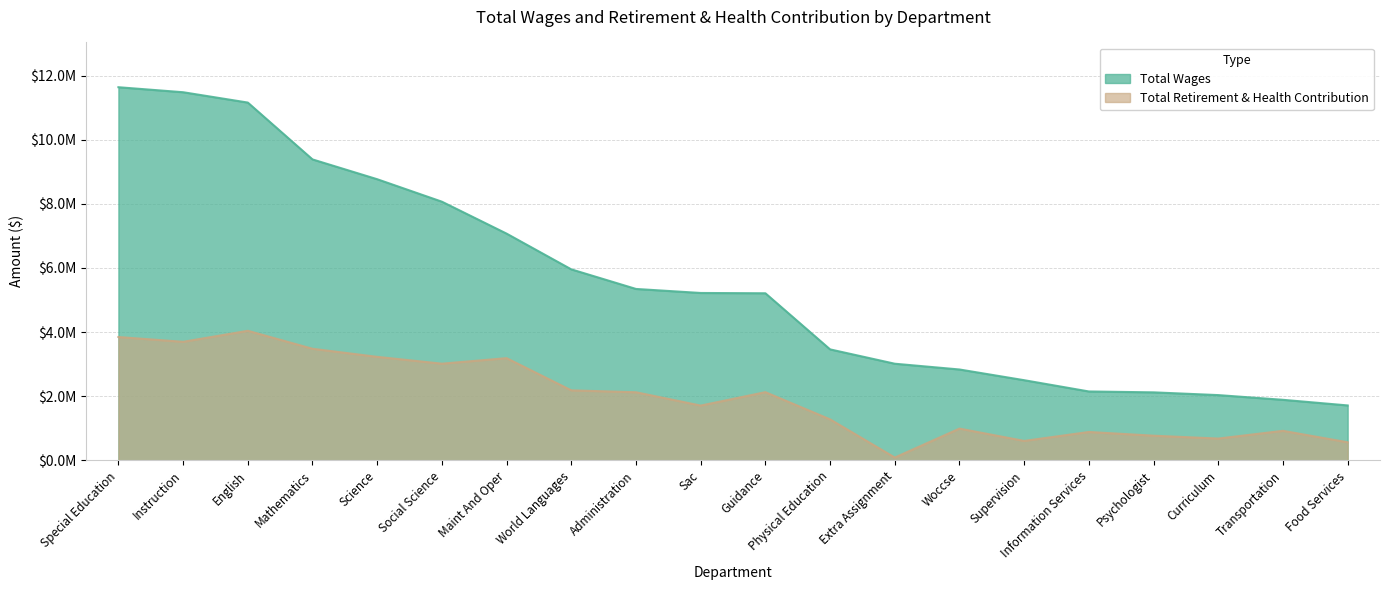

Rank the series at Mathematics from lowest to highest value.

Total Retirement & Health Contribution, Total Wages